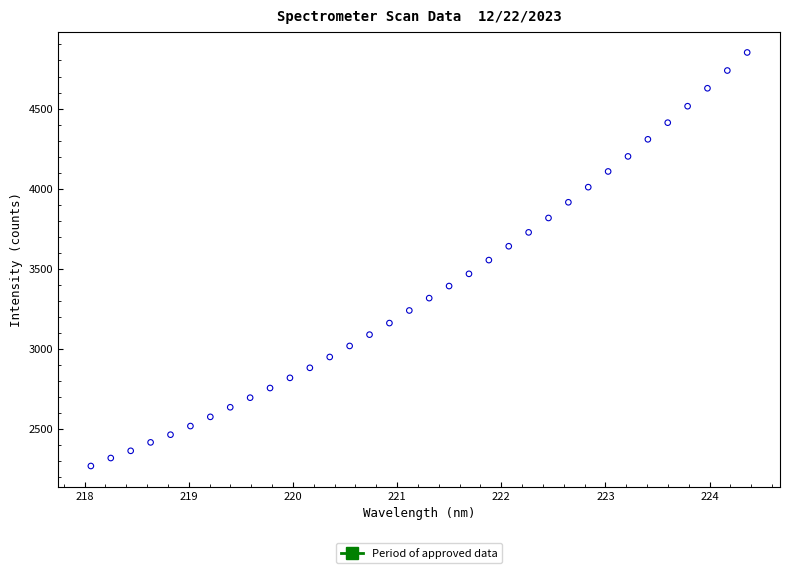

What is the range of Y values (max minus min)?

2580.0